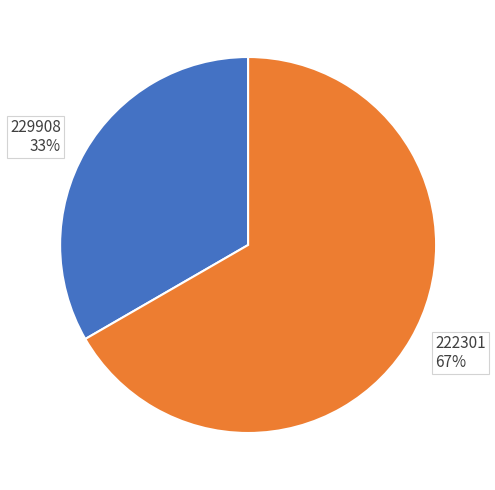

Which has a higher value, 229908 or 222301?

222301